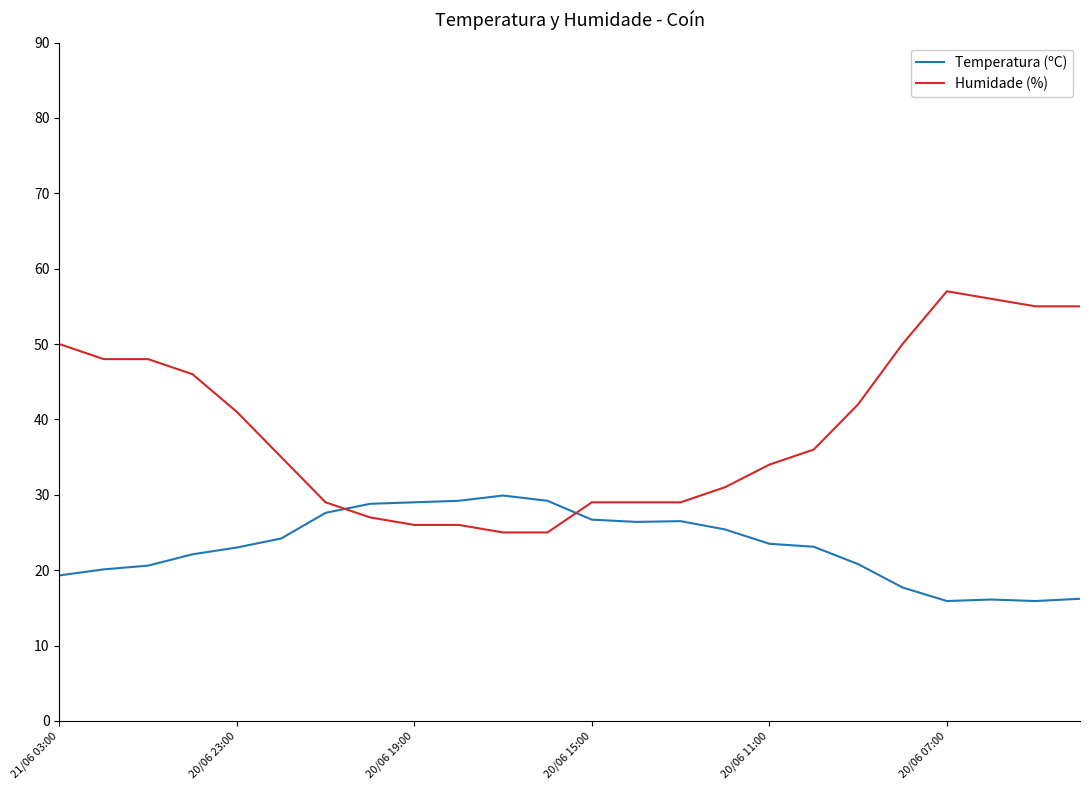

How many times do Humidade (%) and Temperatura (ºC) cross each other?

2